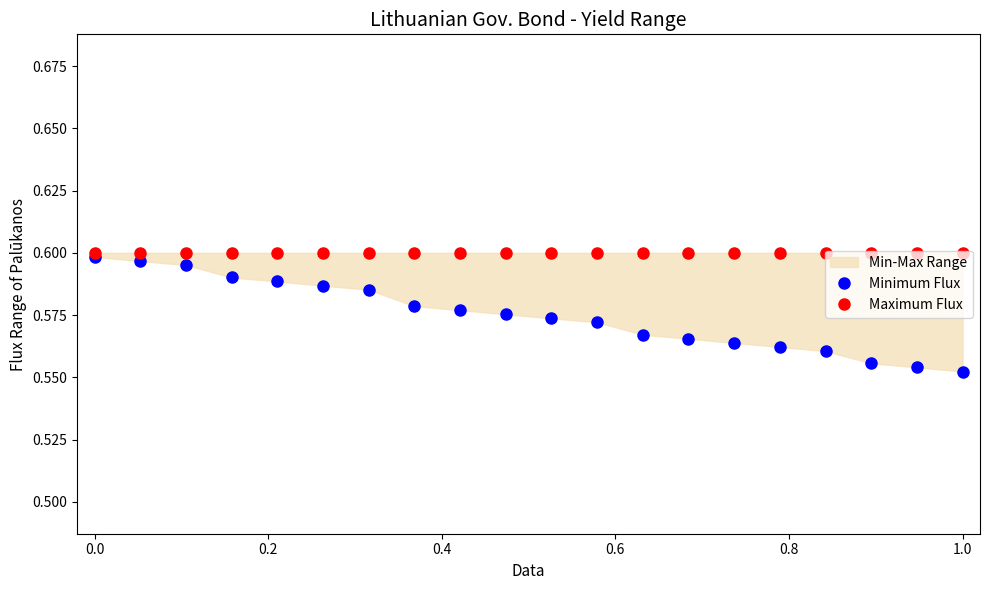

True or false: Maximum Flux and Minimum Flux intersect in this chart.

False